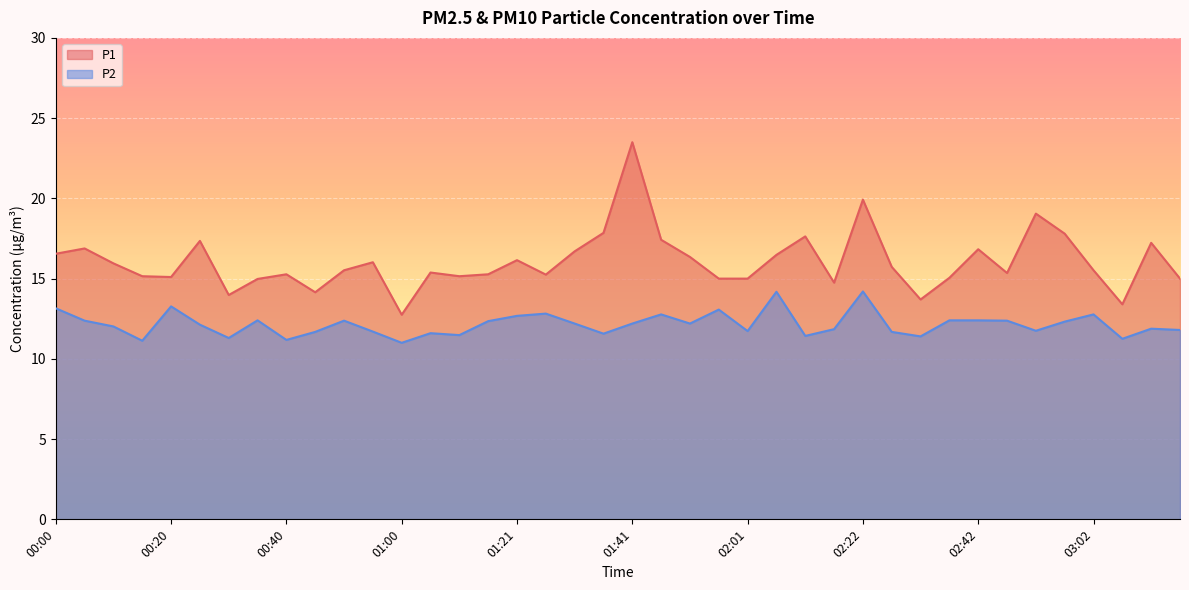

What position from the right is 01:56?

17